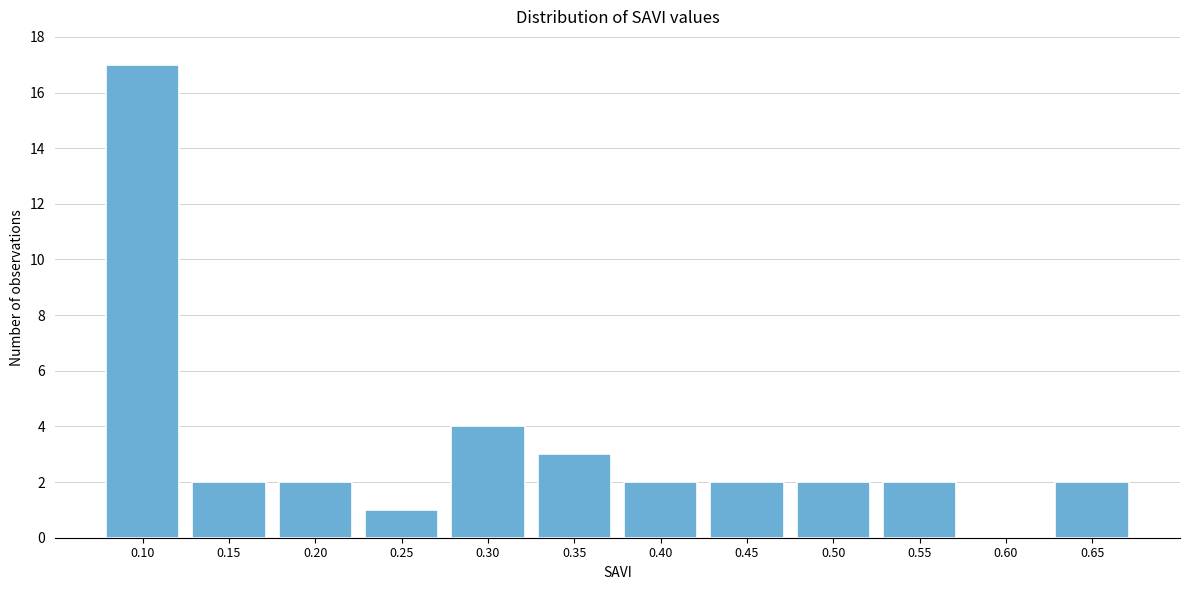

Reading right to left, extract all data points from this chart.

0.65=2	0.60=0	0.55=2	0.50=2	0.45=2	0.40=2	0.35=3	0.30=4	0.25=1	0.20=2	0.15=2	0.10=17